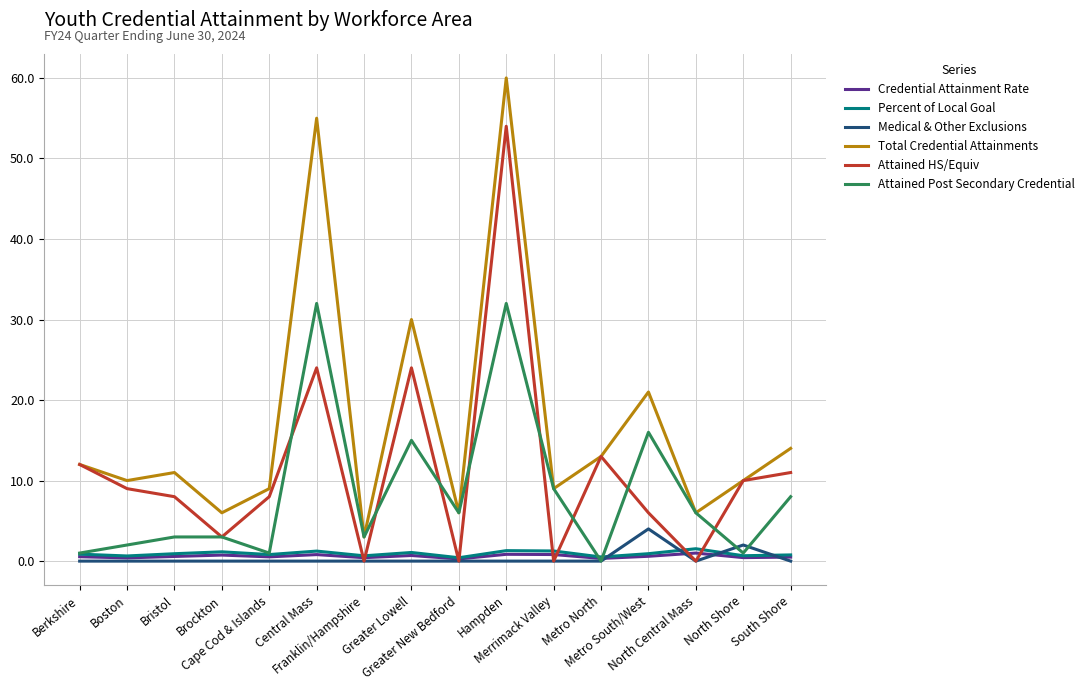

True or false: Medical & Other Exclusions has a value of 2.1 at Greater New Bedford.

False